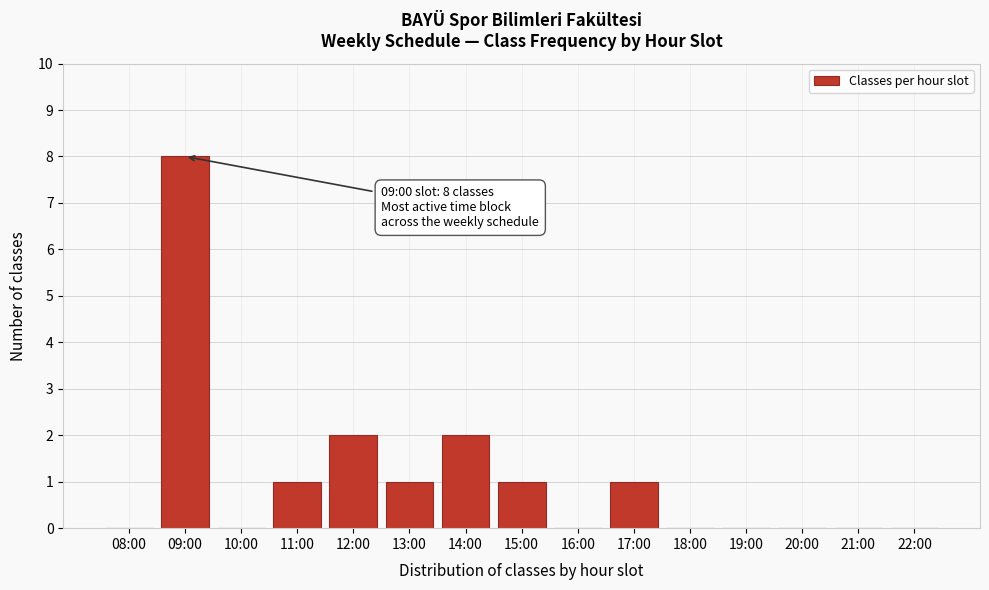

Reading left to right, what are all the values shown in this chart?

08:00=0	09:00=8	10:00=0	11:00=1	12:00=2	13:00=1	14:00=2	15:00=1	16:00=0	17:00=1	18:00=0	19:00=0	20:00=0	21:00=0	22:00=0